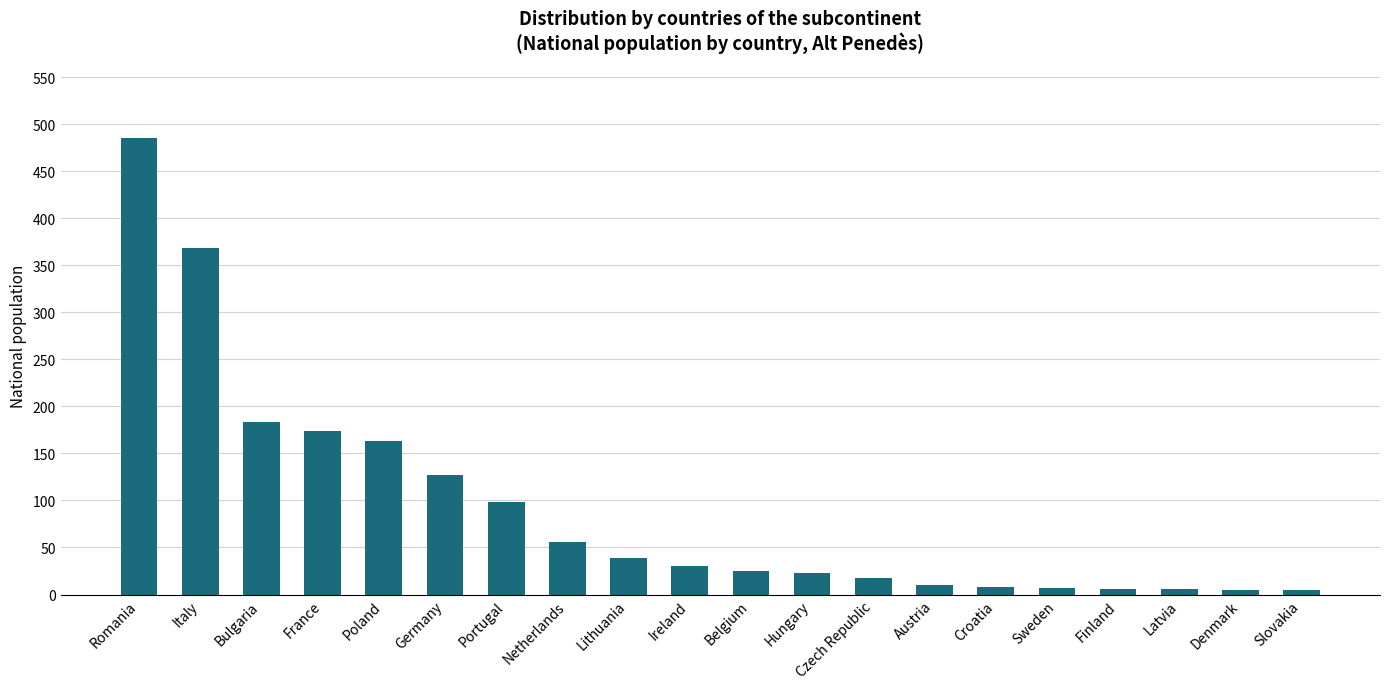

What is the sum of all values?

1836